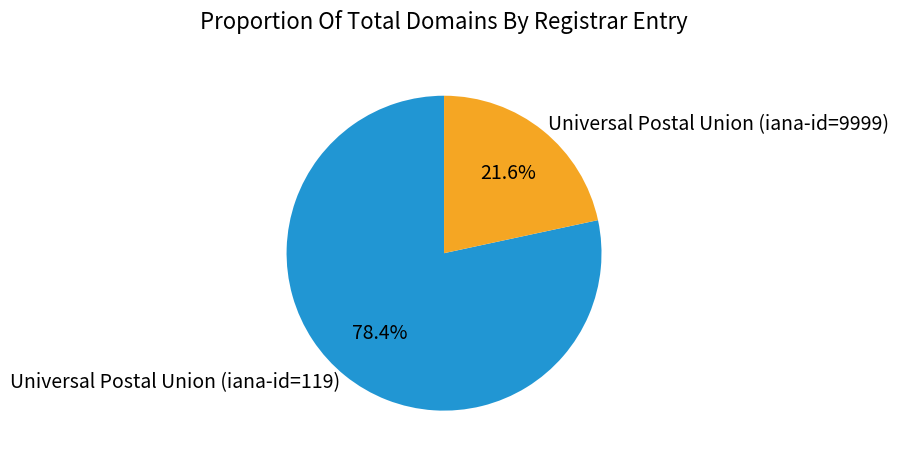

Which category has the smallest portion of the pie?

Universal Postal Union (iana-id=9999)